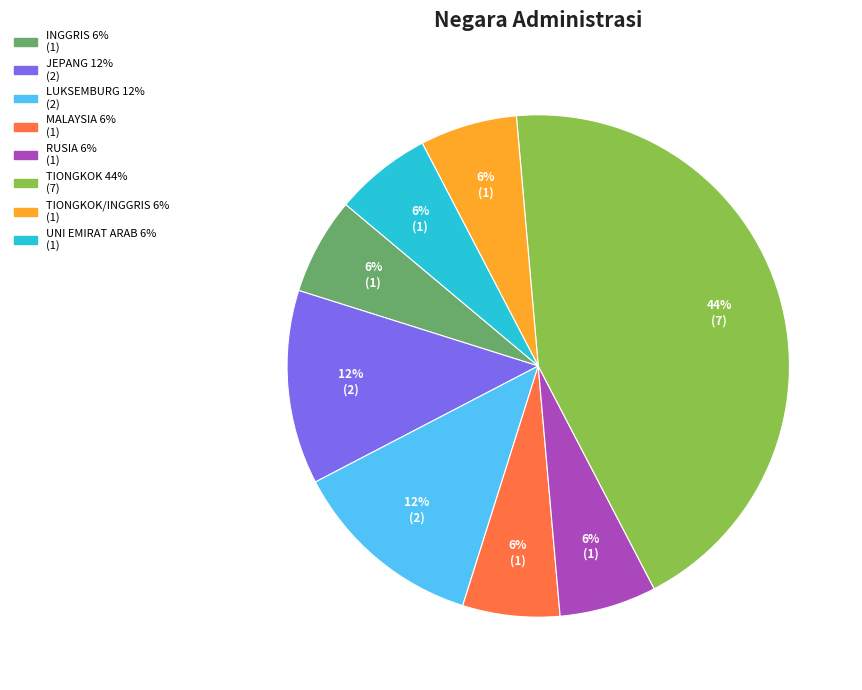

Does any single category account for the majority?

No